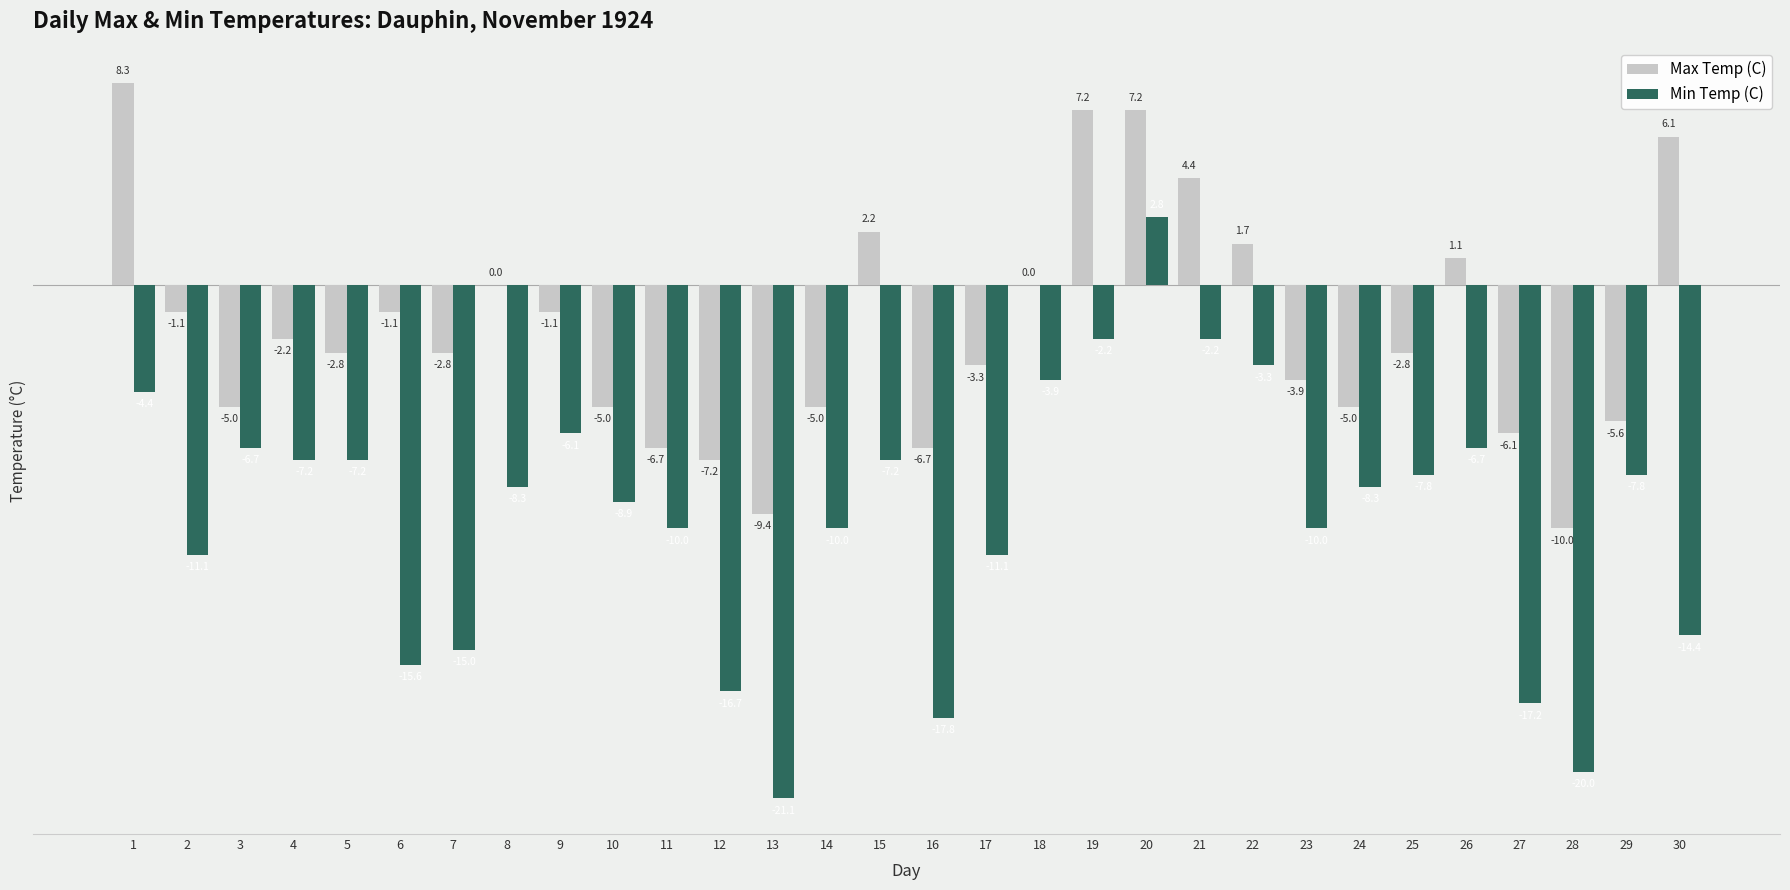

Is it true that Max Temp (C) equals 7.2 at 19?

True